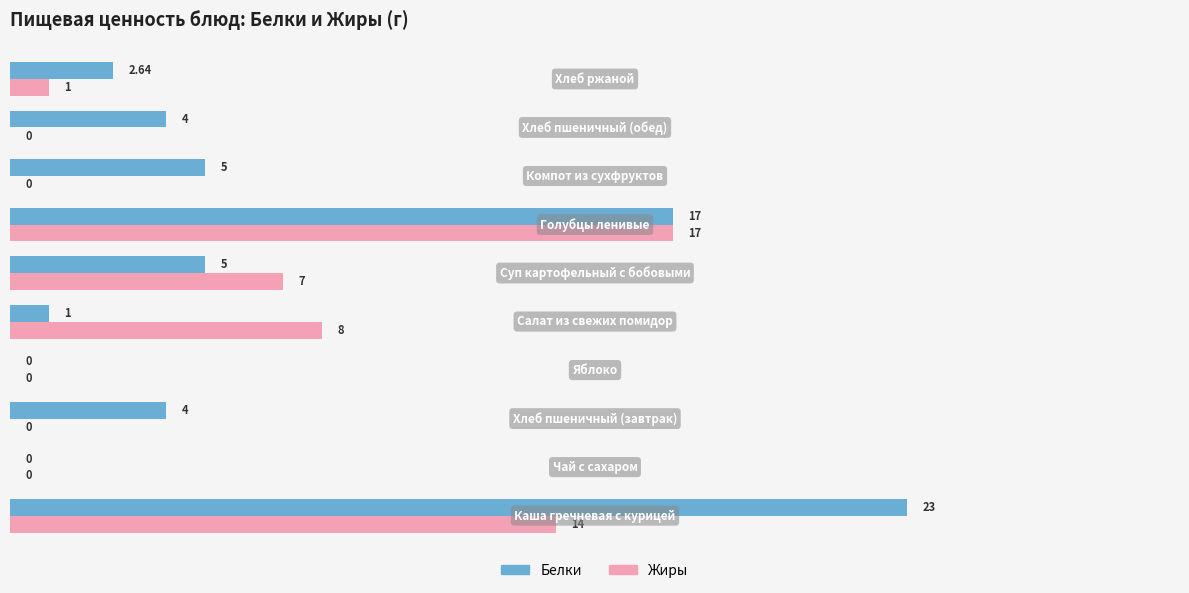

Which series has the largest total across all categories?

Белки